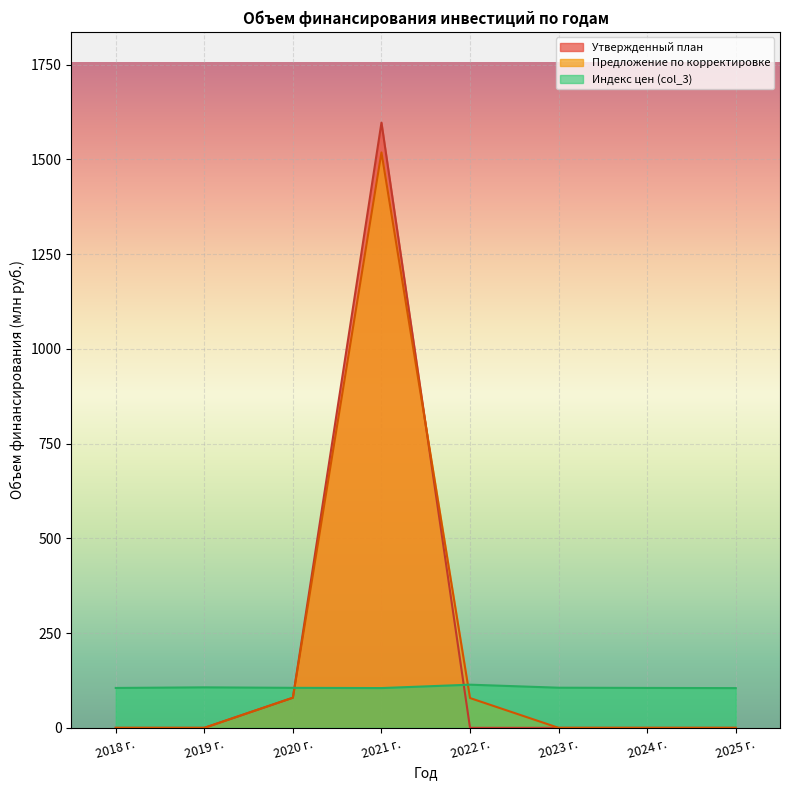

Rank the series by their maximum value, from lowest to highest.

Индекс цен (col_3), Предложение по корректировке, Утвержденный план